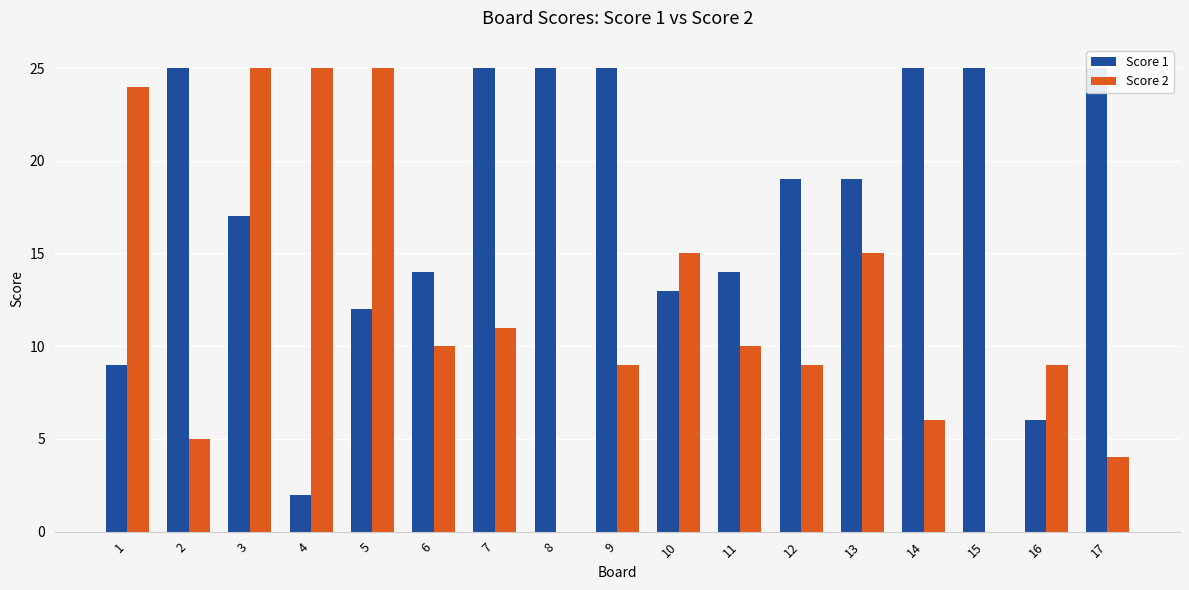

Is it true that Score 1 equals 25 at 7?

True